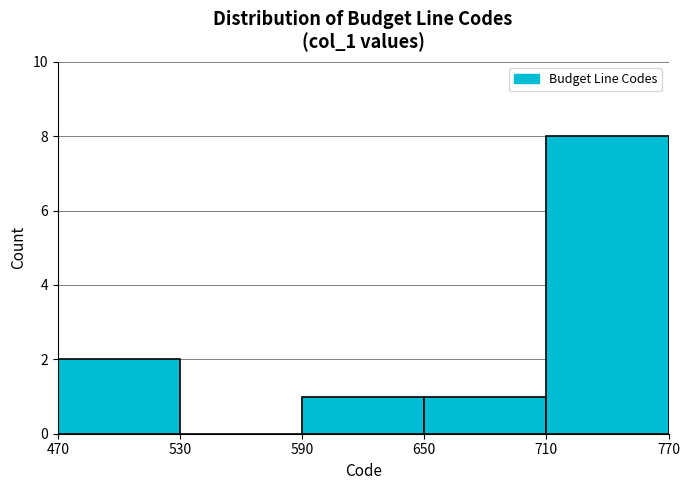

Which range on the x-axis has the tallest bar?

710 to 770